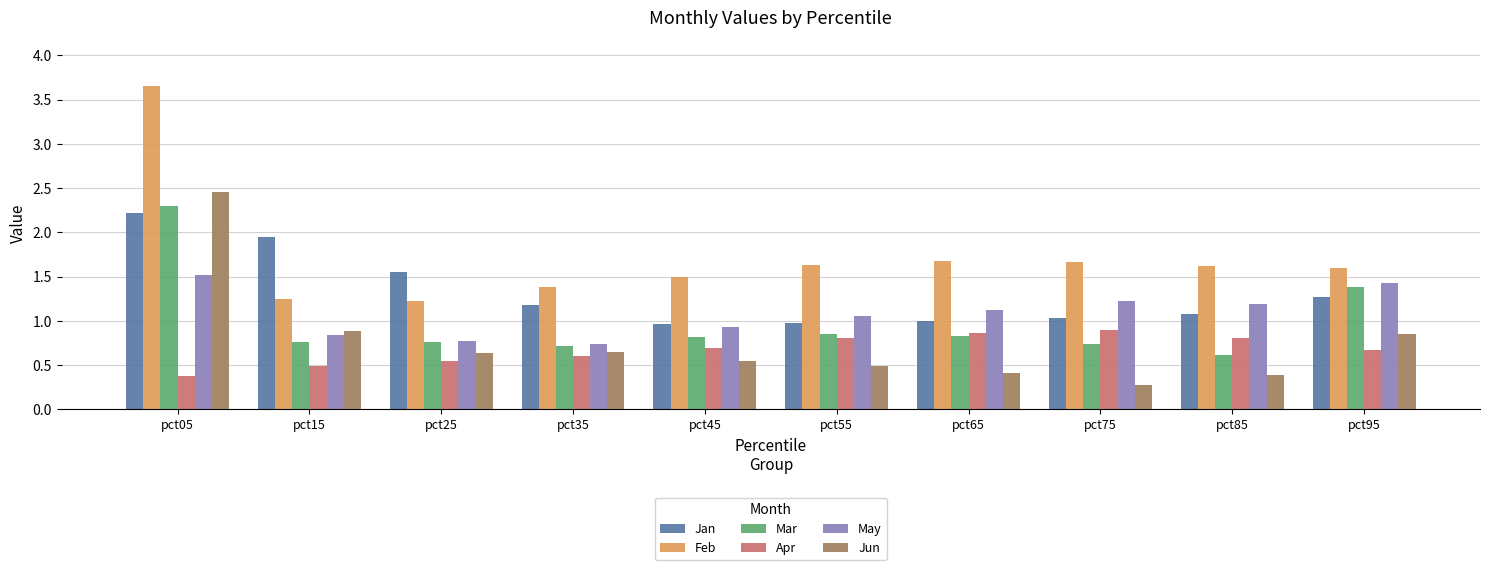

True or false: Apr has a value of 0.3 at pct55.

False